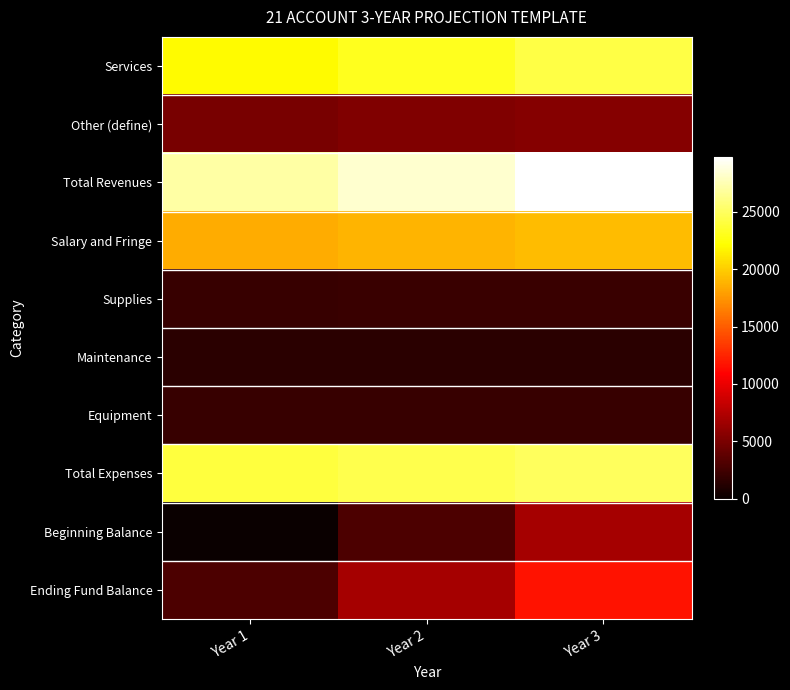

Which series has the widest spread of values?

Ending Fund Balance